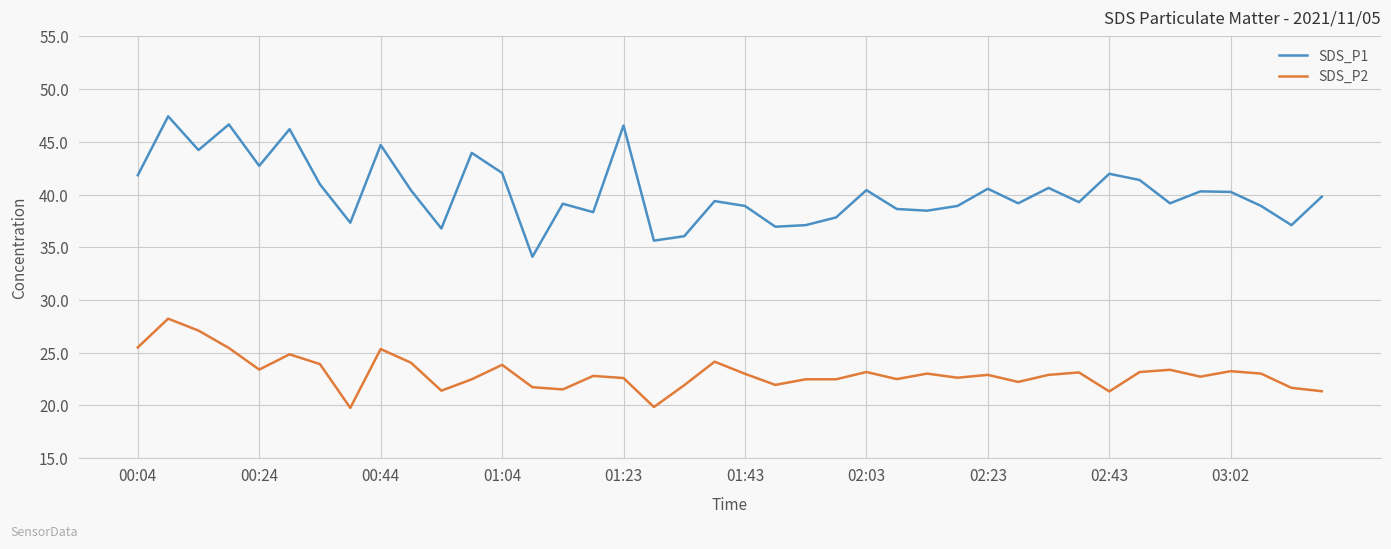

What is the average value of the SDS_P2 series?

23.1